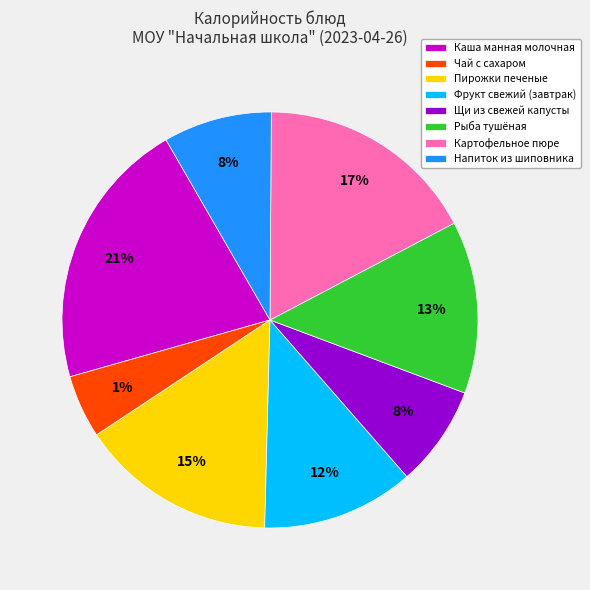

Is Фрукт свежий (завтрак) the majority of the pie?

No